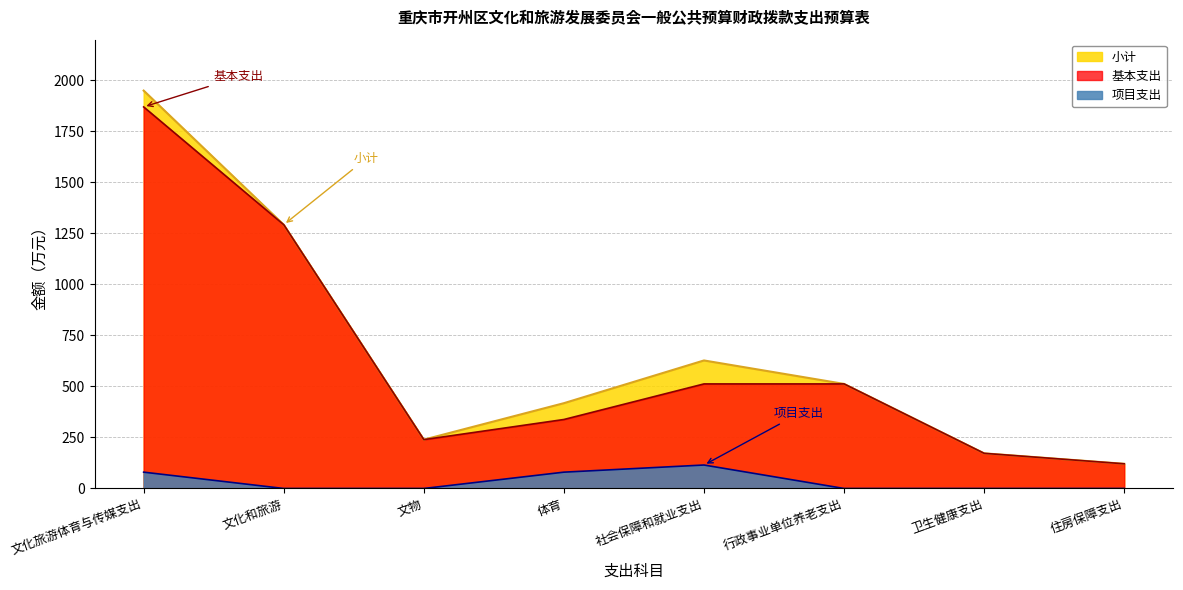

At how many categories does at least one series exceed 1824?

1